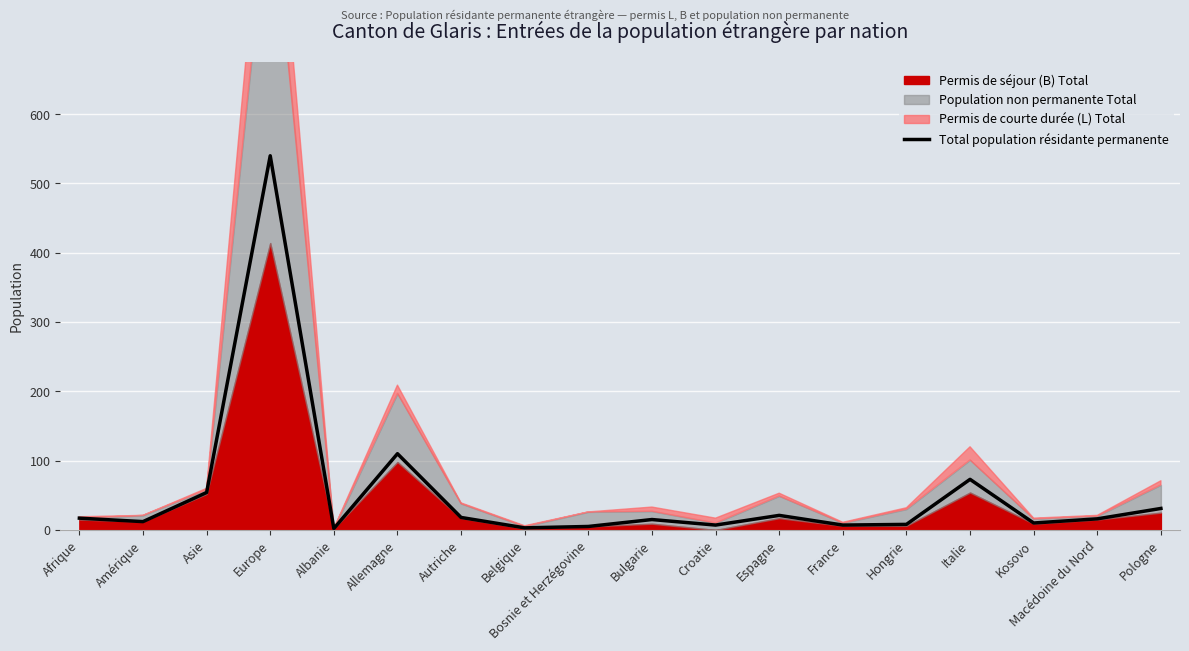

Between Italie and Autriche, which is larger?

Italie